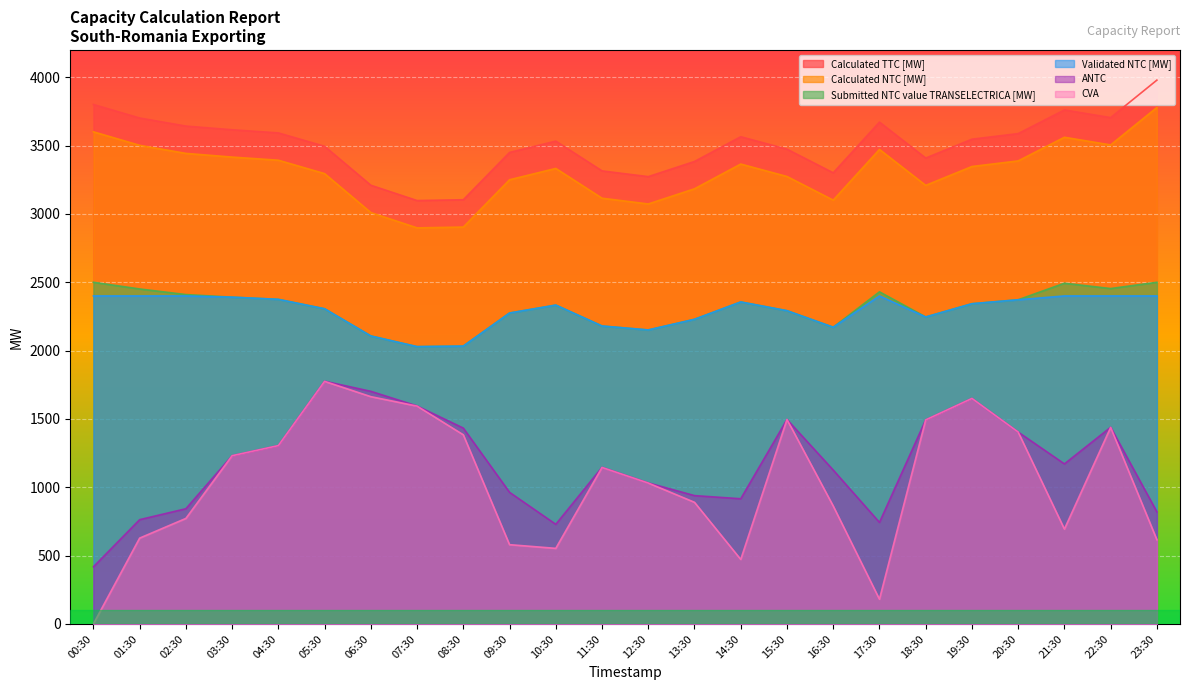

Reading left to right, transcribe all the data shown in this chart.

Calculated TTC [MW]: 00:30=3801	01:30=3702	02:30=3643	03:30=3616	04:30=3593	05:30=3495	06:30=3210	07:30=3098	08:30=3104	09:30=3450	10:30=3533	11:30=3315	12:30=3273	13:30=3384	14:30=3565	15:30=3474	16:30=3301	17:30=3672	18:30=3409	19:30=3547	20:30=3588	21:30=3761	22:30=3705	23:30=3979
Calculated NTC [MW]: 00:30=3601	01:30=3502	02:30=3443	03:30=3416	04:30=3393	05:30=3295	06:30=3010	07:30=2898	08:30=2904	09:30=3250	10:30=3333	11:30=3115	12:30=3073	13:30=3184	14:30=3365	15:30=3274	16:30=3101	17:30=3472	18:30=3209	19:30=3347	20:30=3388	21:30=3561	22:30=3505	23:30=3779
Validated NTC [MW]: 00:30=2400	01:30=2400	02:30=2400	03:30=2391	04:30=2375	05:30=2306	06:30=2107	07:30=2029	08:30=2033	09:30=2275	10:30=2333	11:30=2180	12:30=2151	13:30=2229	14:30=2356	15:30=2292	16:30=2171	17:30=2400	18:30=2246	19:30=2343	20:30=2372	21:30=2400	22:30=2400	23:30=2400
CVA: 00:30=0	01:30=628	02:30=772	03:30=1231	04:30=1305	05:30=1775	06:30=1663	07:30=1594	08:30=1384	09:30=580	10:30=553	11:30=1145	12:30=1031	13:30=890	14:30=472	15:30=1496	16:30=863	17:30=181	18:30=1493	19:30=1650	20:30=1404	21:30=694	22:30=1438	23:30=616
ANTC: 00:30=418	01:30=763	02:30=843	03:30=1231	04:30=1305	05:30=1776	06:30=1702	07:30=1595	08:30=1433	09:30=963	10:30=729	11:30=1146	12:30=1032	13:30=939	14:30=916	15:30=1496	16:30=1126	17:30=743	18:30=1493	19:30=1650	20:30=1404	21:30=1171	22:30=1439	23:30=820
Submitted NTC value TRANSELECTRICA [MW]: 00:30=2500	01:30=2451	02:30=2410	03:30=2391	04:30=2375	05:30=2306	06:30=2107	07:30=2029	08:30=2033	09:30=2275	10:30=2333	11:30=2180	12:30=2151	13:30=2229	14:30=2356	15:30=2292	16:30=2171	17:30=2430	18:30=2246	19:30=2343	20:30=2372	21:30=2493	22:30=2454	23:30=2500